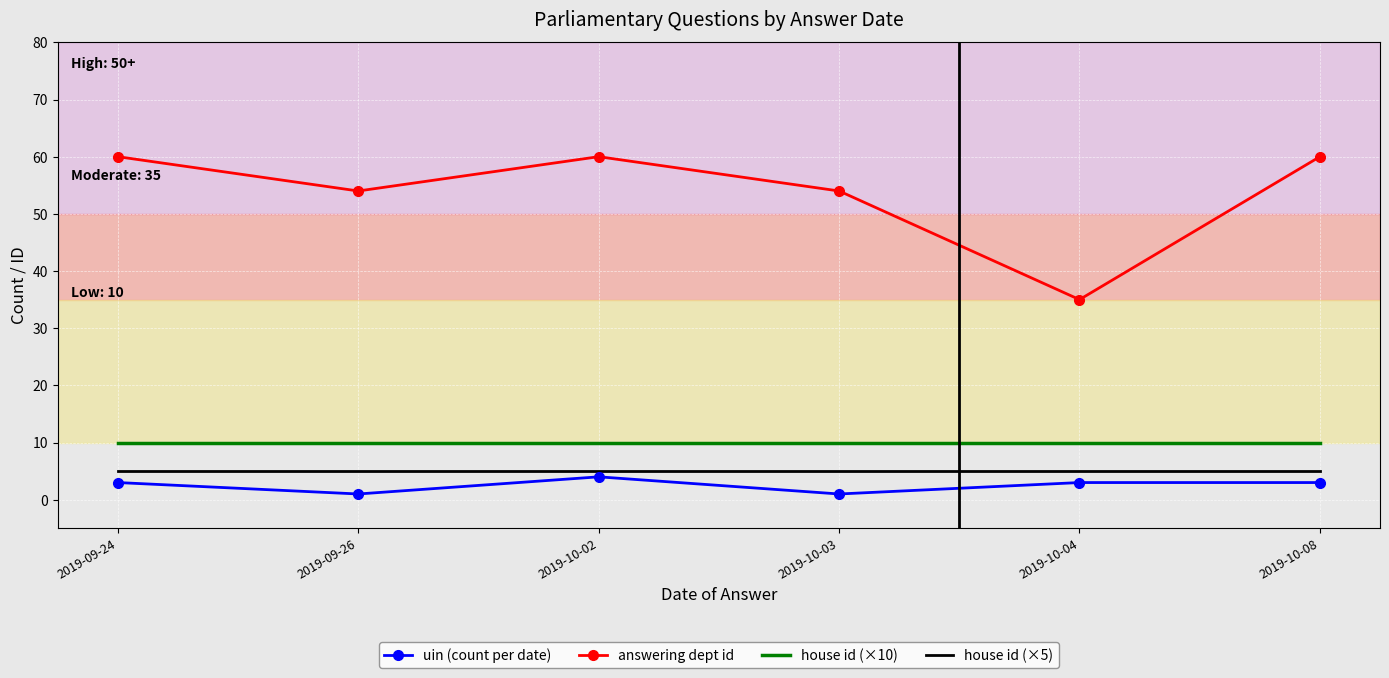

The value of house id (×10) at 2019-10-03 is 10. True or false?

True